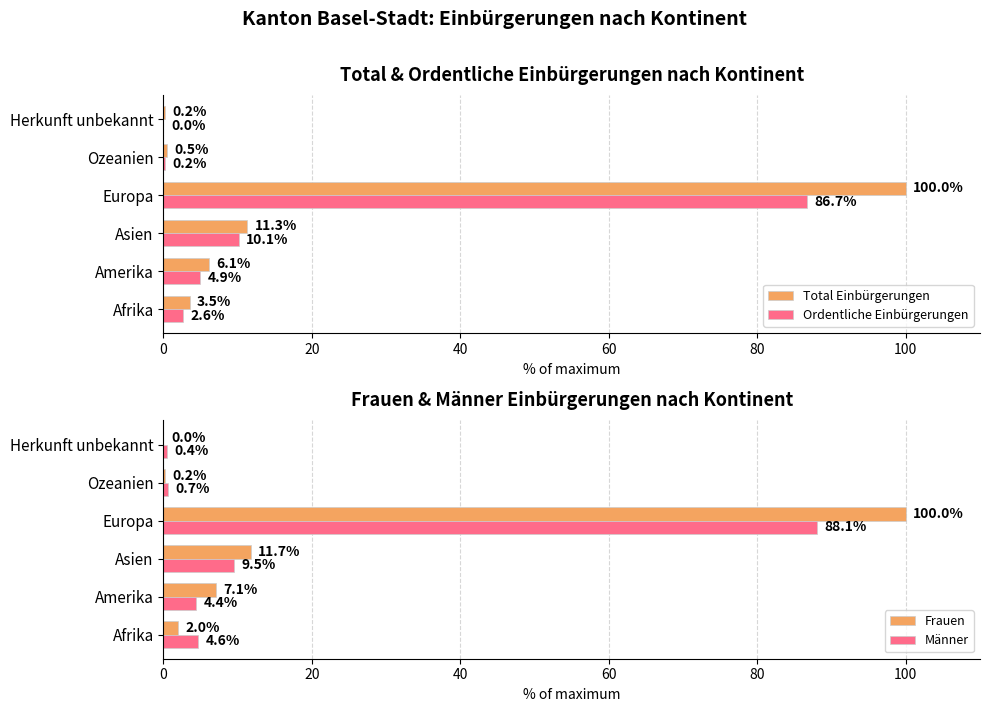

What is the greatest value displayed?

100.0